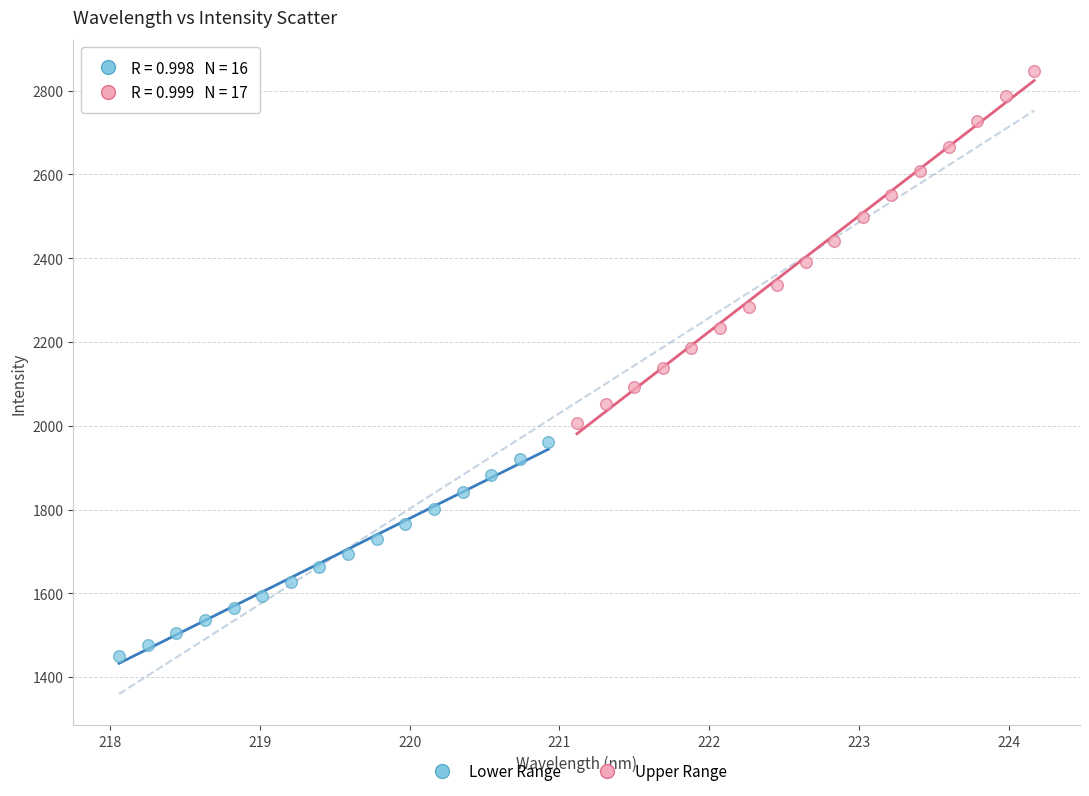

Which series reaches the maximum Y coordinate?

Upper Range